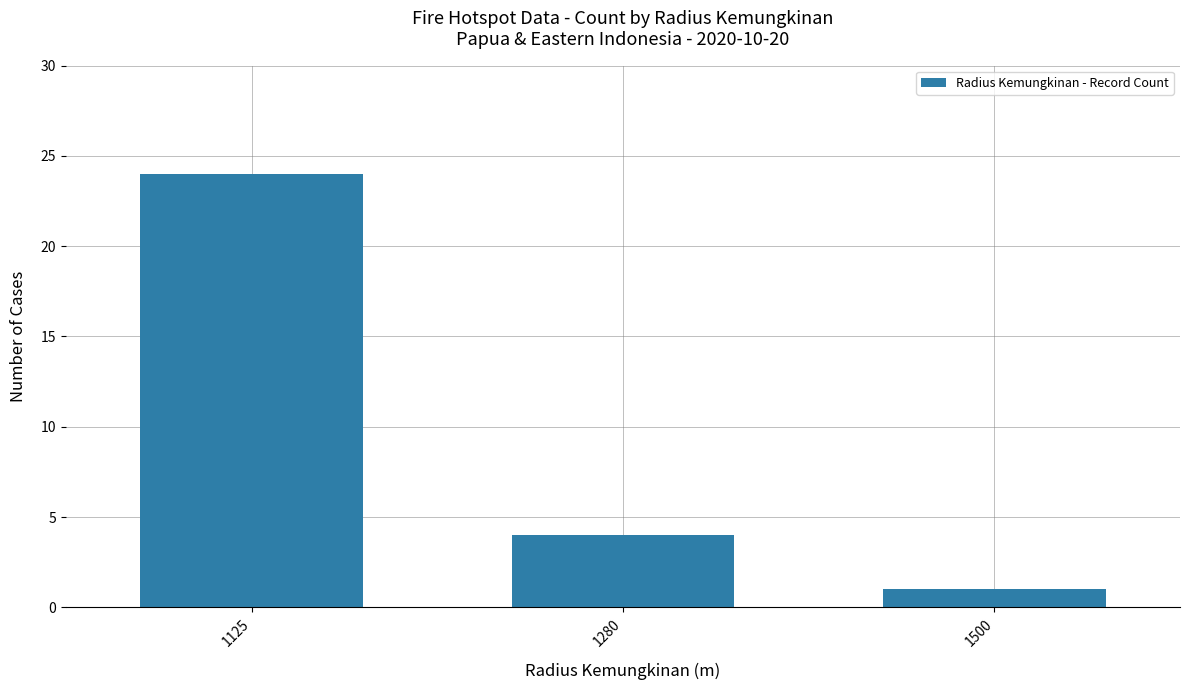

Rank the categories by value from highest to lowest.

1125, 1280, 1500